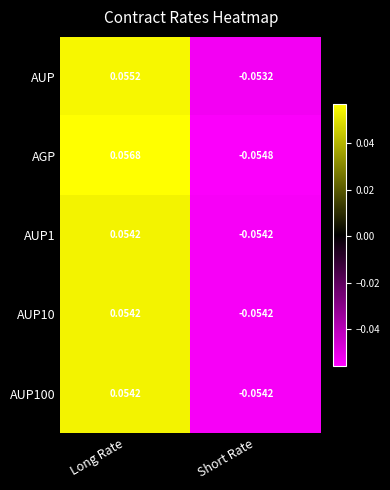

At which category is the sum across all series the highest?

Long Rate